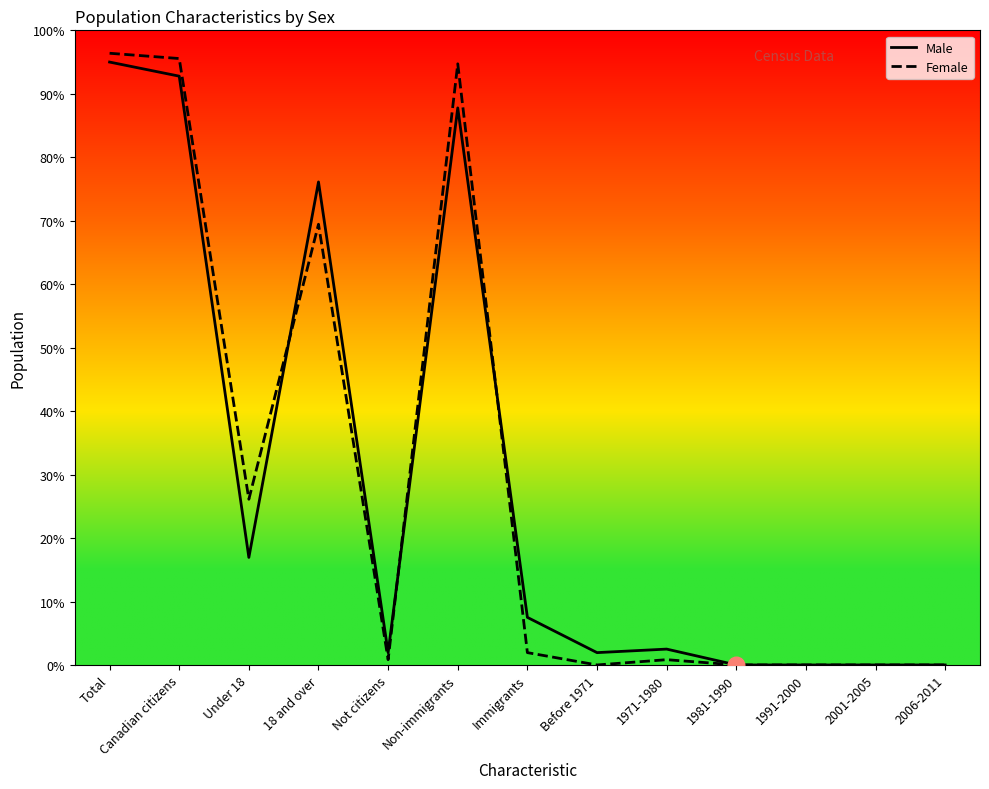

Which series changed the most between Under 18 and 2001-2005?

Female